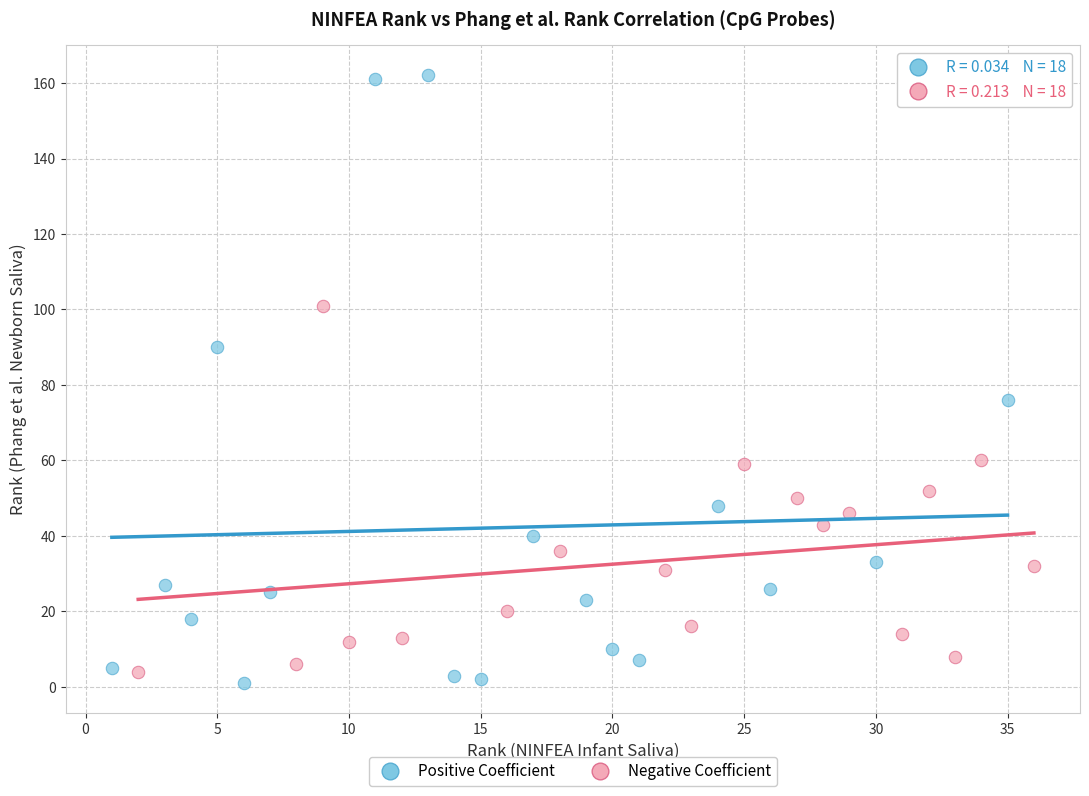

Which series reaches the minimum Y coordinate?

Positive Coefficient